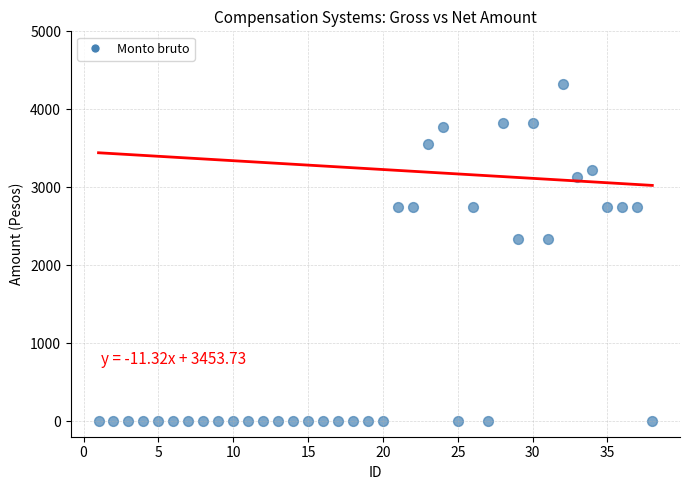

What is the range of Y values (max minus min)?

4322.0